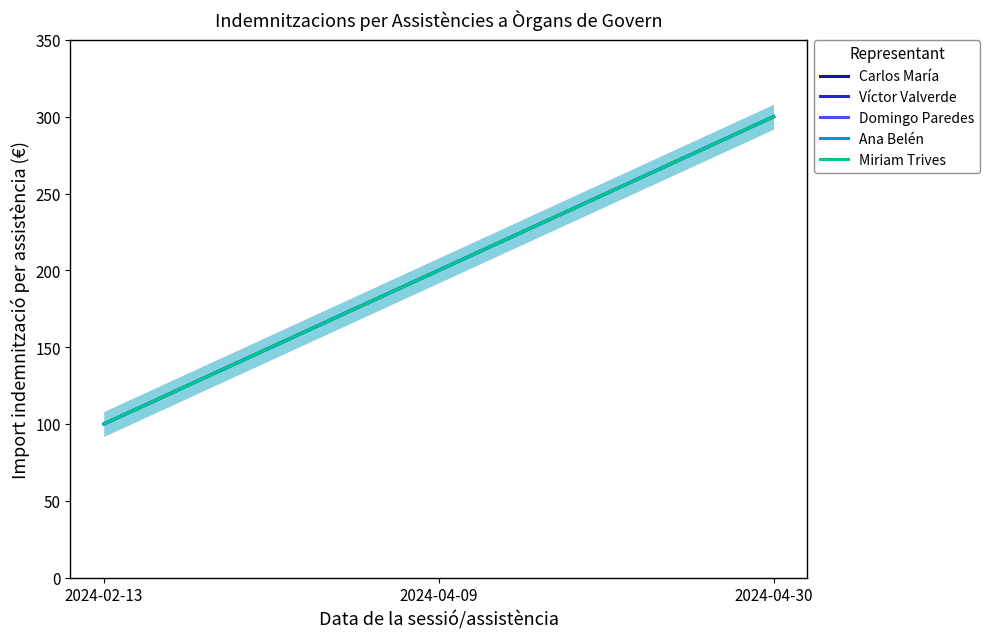

Where does the Carlos María series first go above 200?

2024-04-30